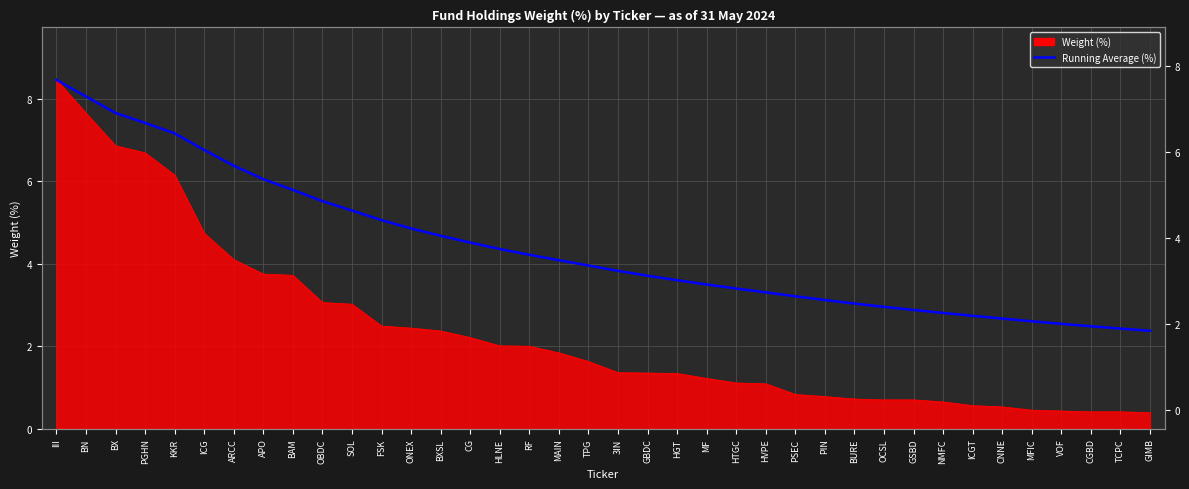

List the labels in order of value, smallest first.

GIMB, TCPC, CGBD, VOF, MFIC, CNNE, ICGT, NMFC, GSBD, OCSL, BURE, PIN, PSEC, HVPE, HTGC, MF, HGT, GBDC, 3IN, TPG, MAIN, RF, HLNE, CG, BXSL, ONEX, FSK, SOL, OBDC, BAM, APO, ARCC, ICG, KKR, PGHN, BX, BN, III